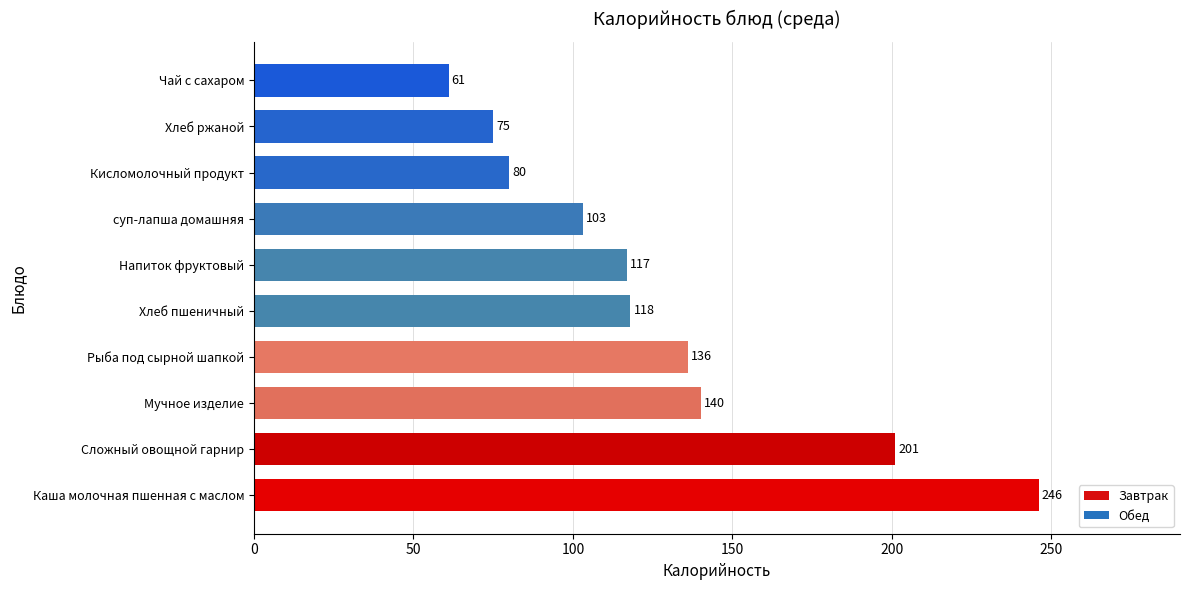

Where is the data nearest to the value 153?

Мучное изделие